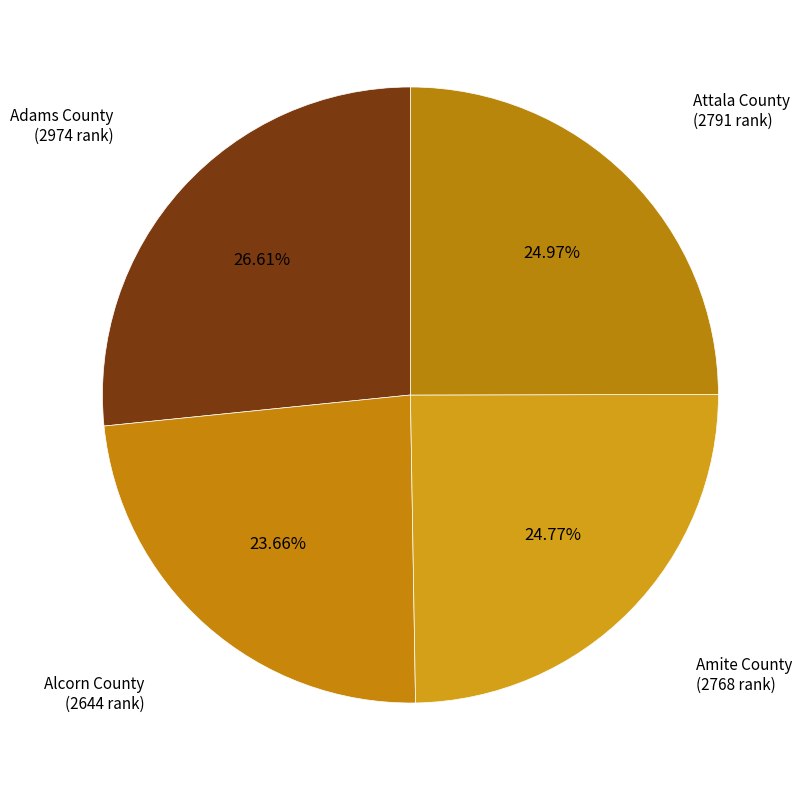

Which slice is the smallest?

Alcorn County